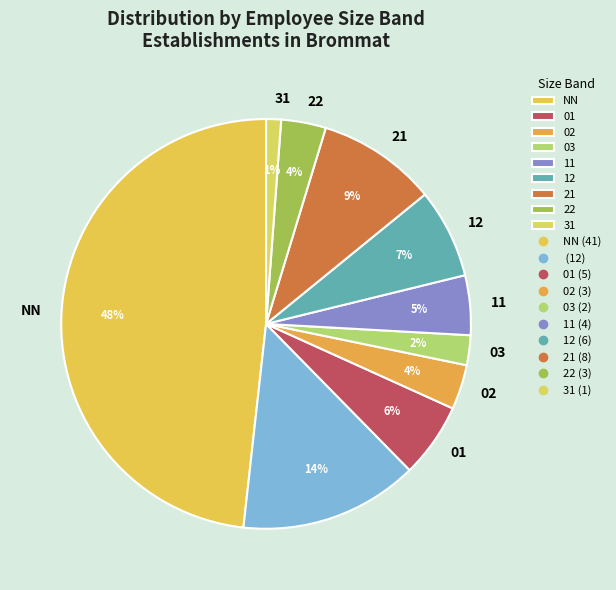

How many segments does this pie chart have?

10